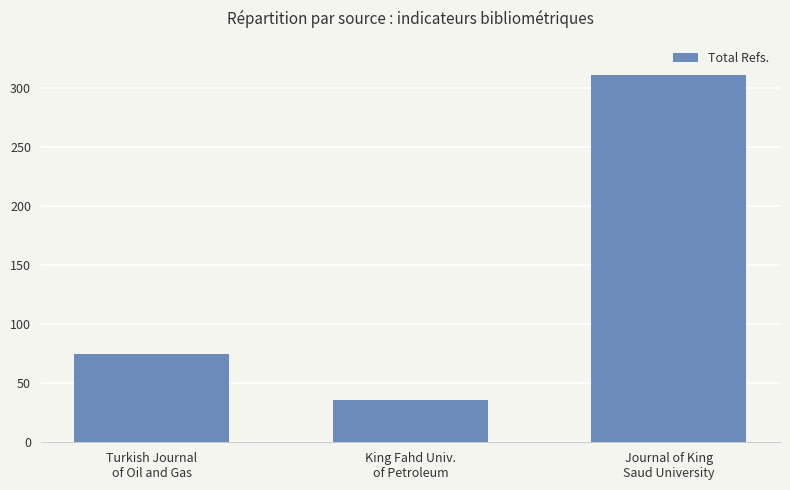

What is the maximum value shown in the chart?

311